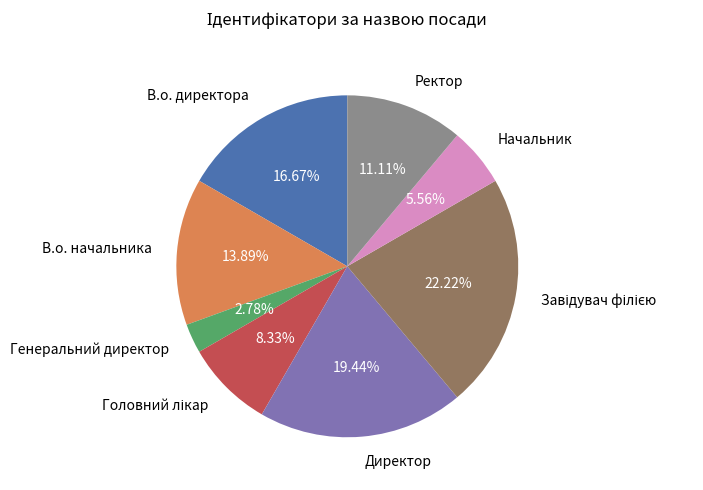

To the nearest percent, what percentage of the pie is В.о. начальника?

14%